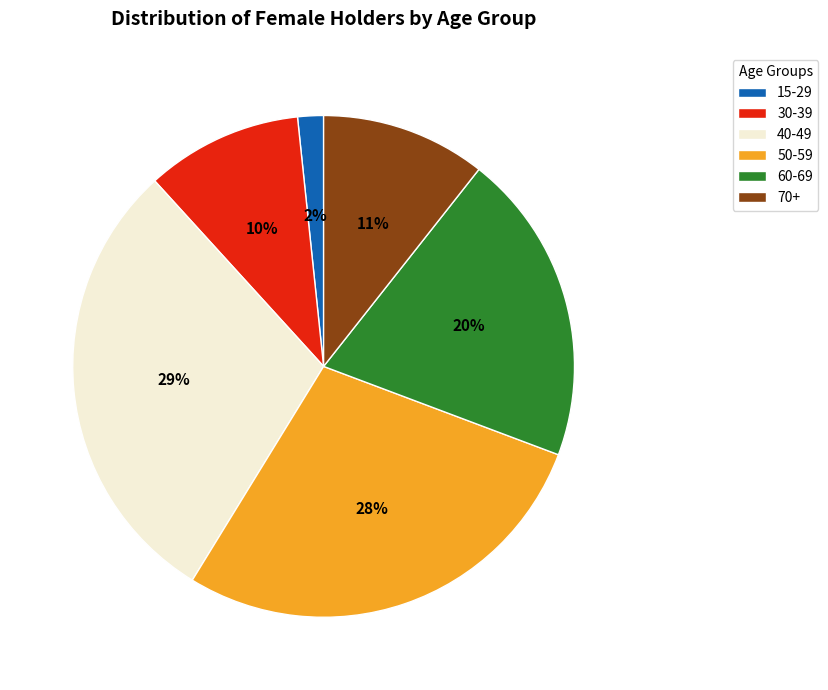

Combined, do 60-69 and 70+ account for over 50%?

No